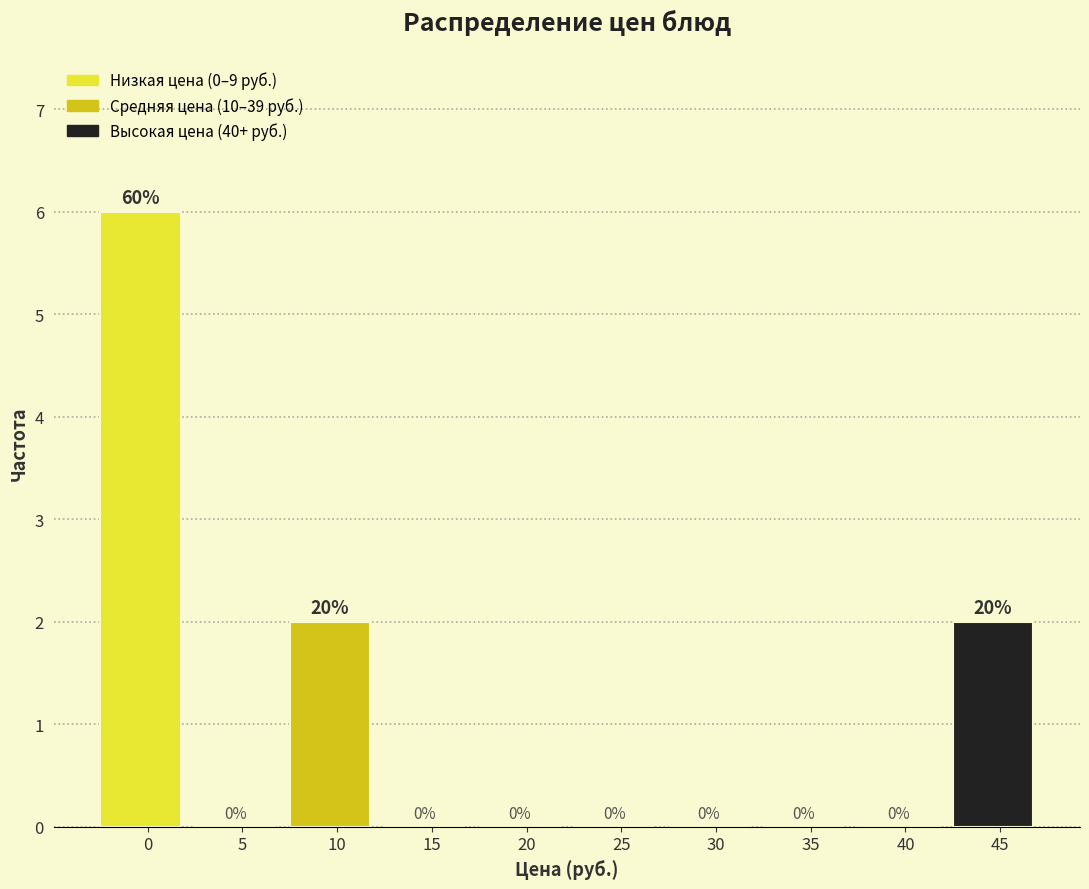

Reading left to right, transcribe all the data shown in this chart.

0=6	5=0	10=2	15=0	20=0	25=0	30=0	35=0	40=0	45=2